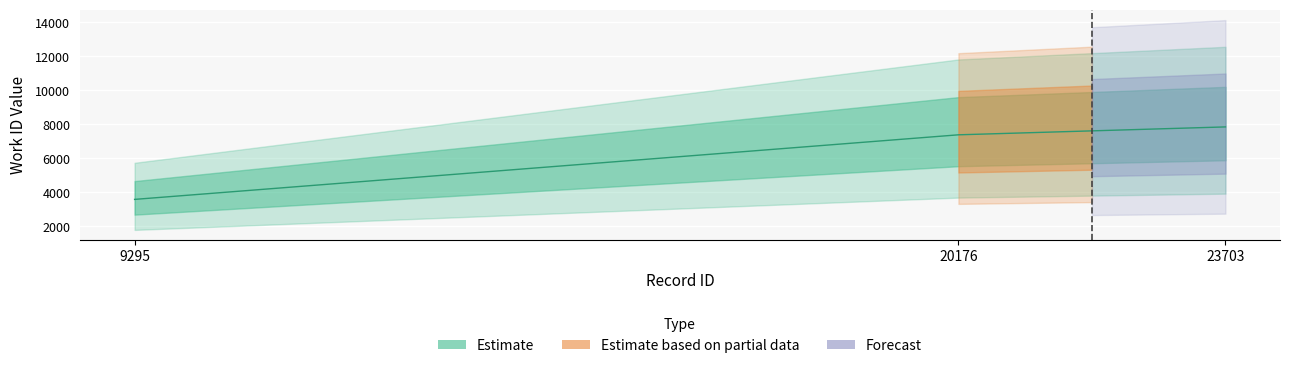

Read the value at 20176, to the nearest 10.

7390